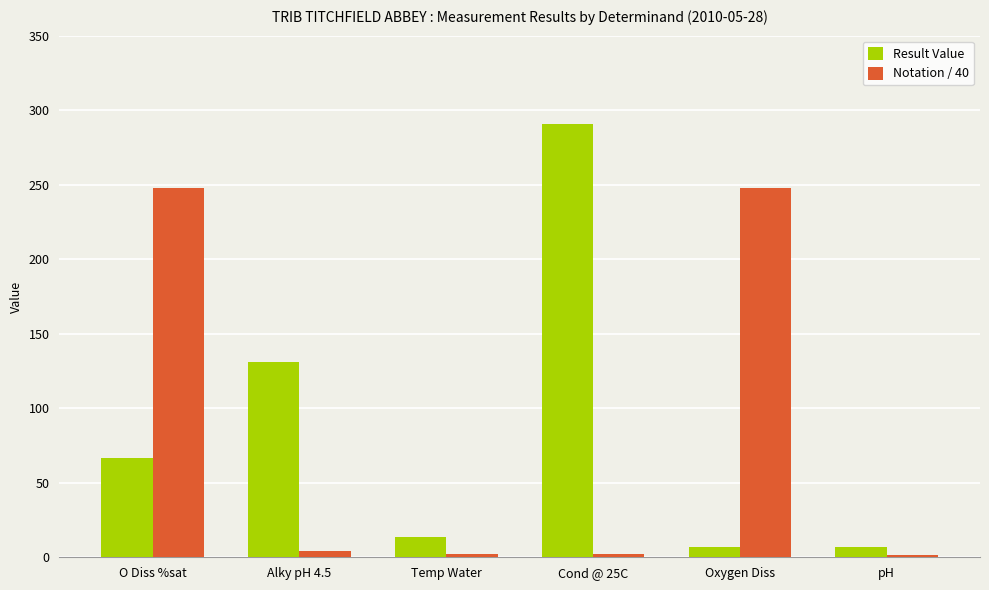

True or false: Result Value has a value of 13.9 at Temp Water.

True